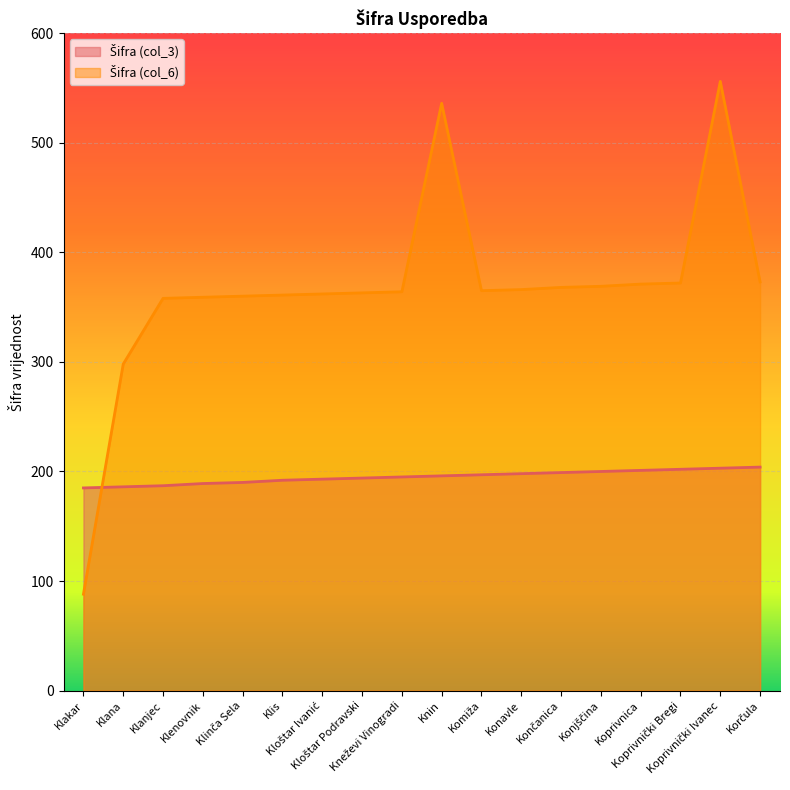

What is the difference between the Šifra (col_6) values at Klanjec and Koprivnica?

13